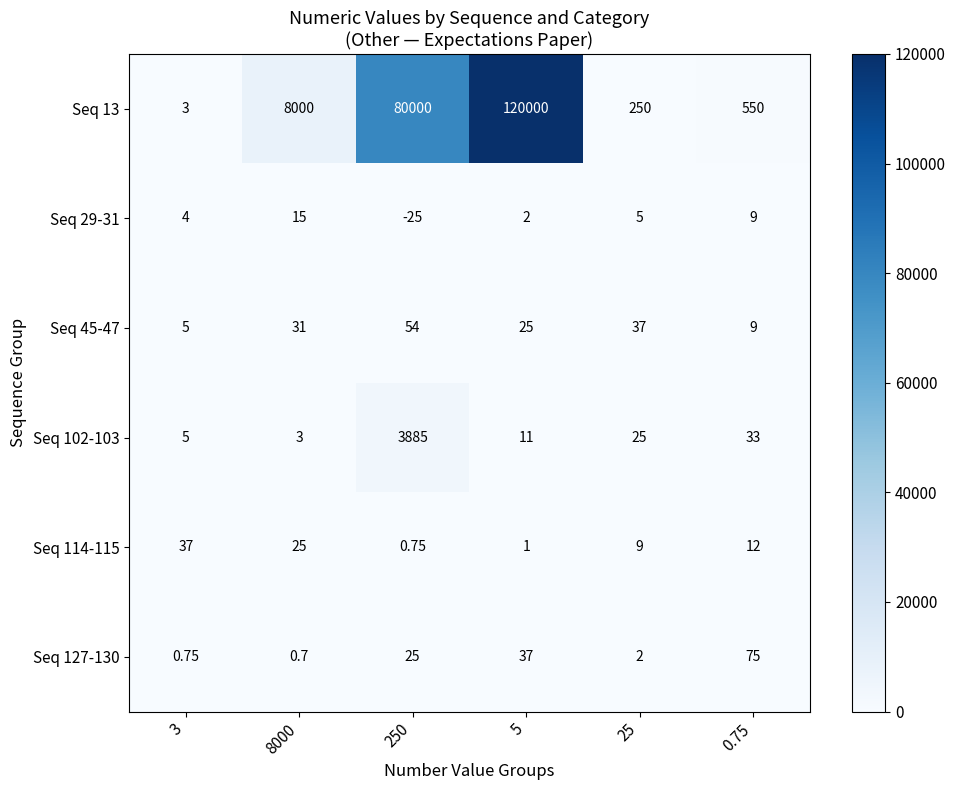

Is the value of Seq 13 at 5 greater than the value of Seq 127-130 at 0.75?

Yes